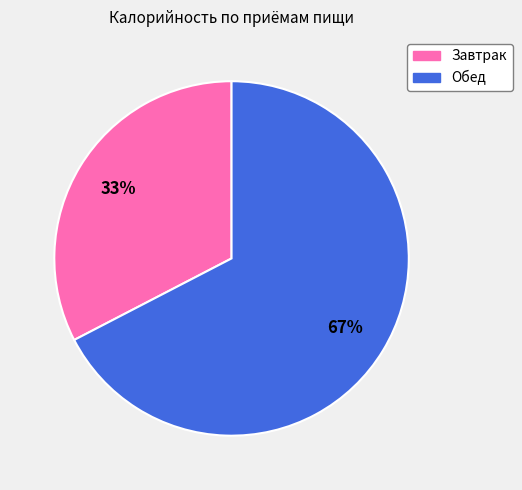

Which slice represents more than half of the pie?

Обед